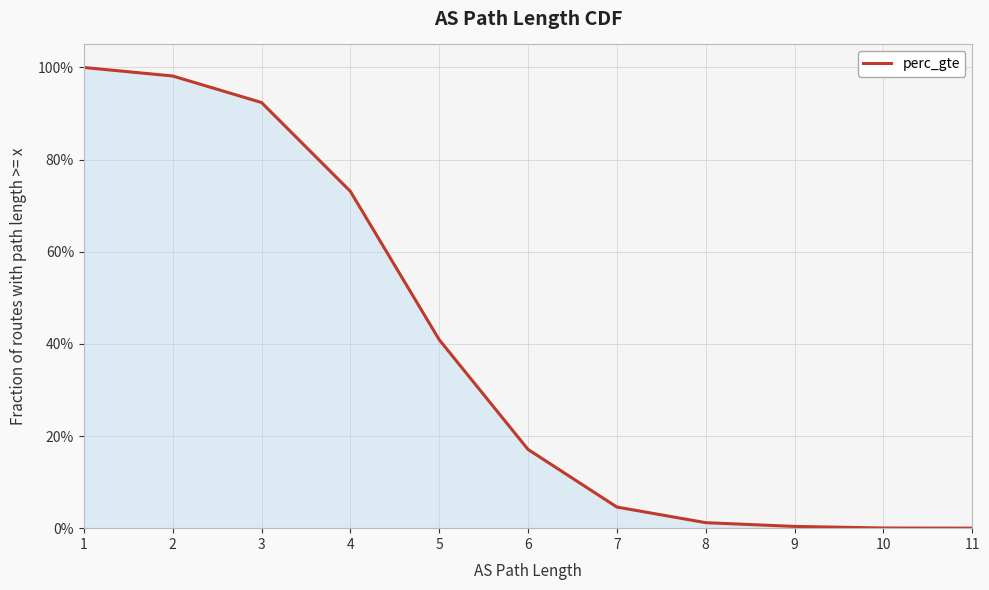

True or false: there are more than 1 points higher than both neighbors.

False